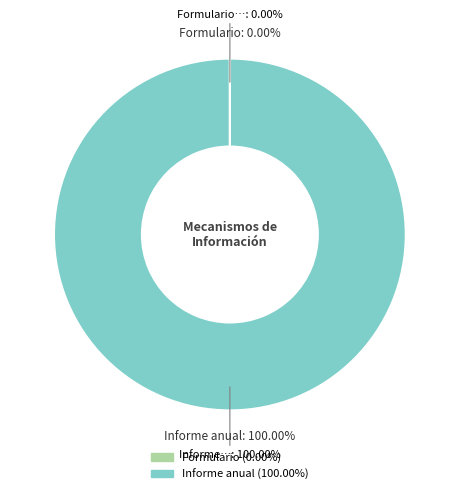

What percentage do Informe anual consolidado nacional and Formulario del informe de rendición de cuentas together represent?

100.0%